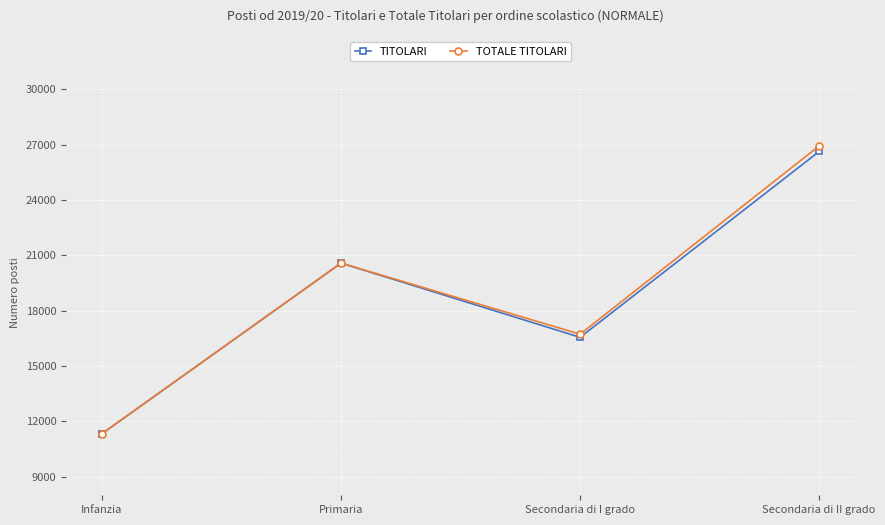

Rank the categories by TITOLARI value from lowest to highest.

Infanzia, Secondaria di I grado, Primaria, Secondaria di II grado